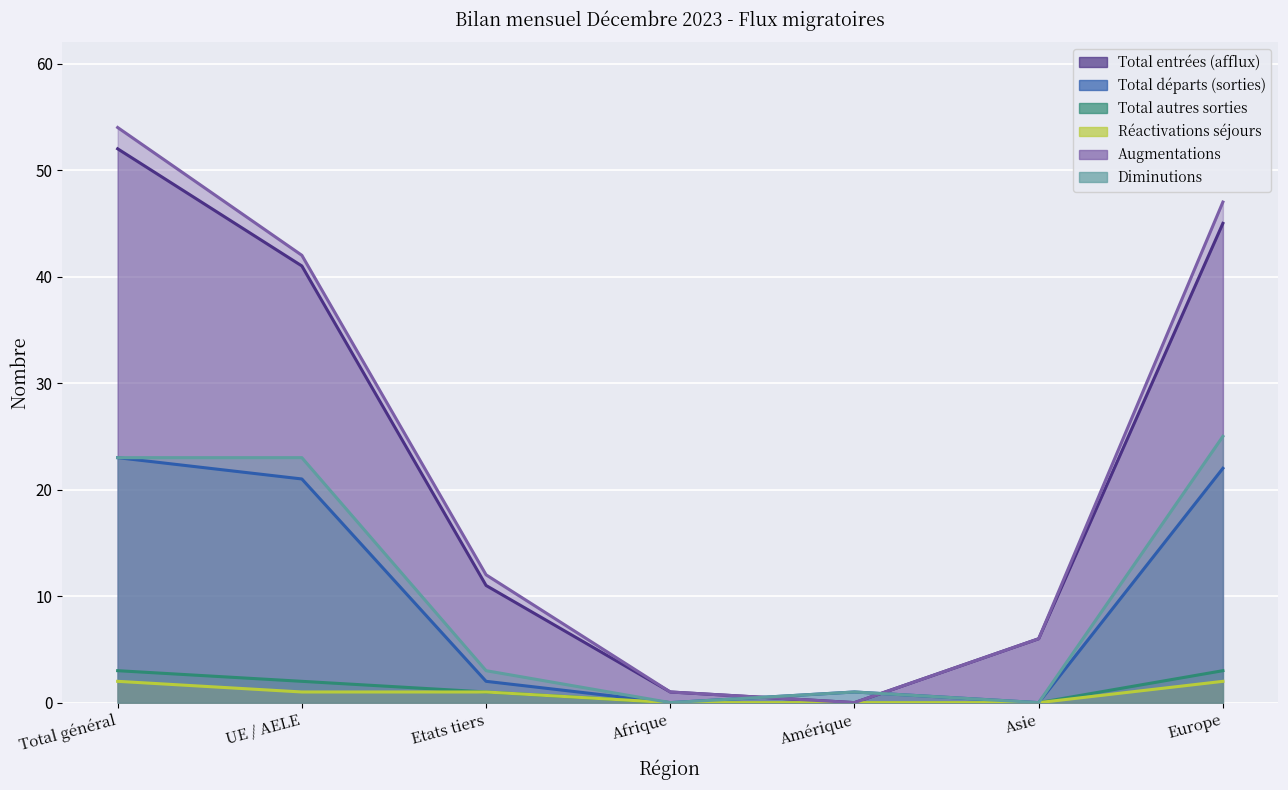

Reading left to right, list all the values displayed in this chart.

Total entrées (afflux): 52	41	11	1	0	6	45
Total départs (sorties): 23	21	2	0	1	0	22
Total autres sorties: 3	2	1	0	0	0	3
Réactivations séjours: 2	1	1	0	0	0	2
Augmentations: 54	42	12	1	0	6	47
Diminutions: 23	23	3	0	1	0	25